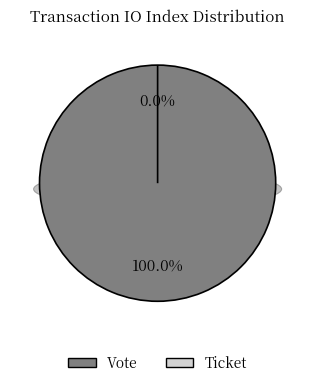

Is there any slice that represents more than half of the pie?

Yes